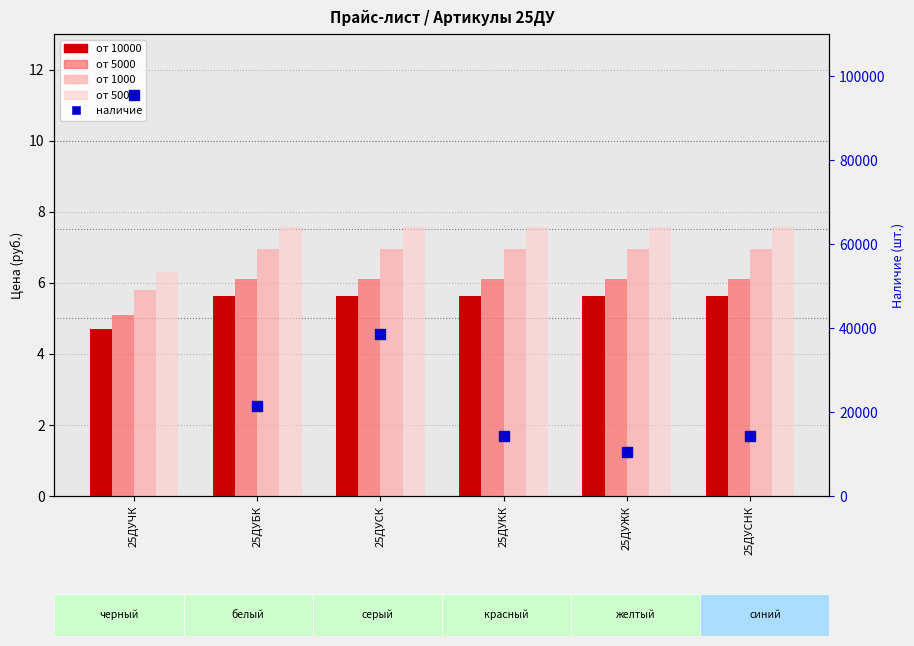

Which series has the largest total across all categories?

наличие